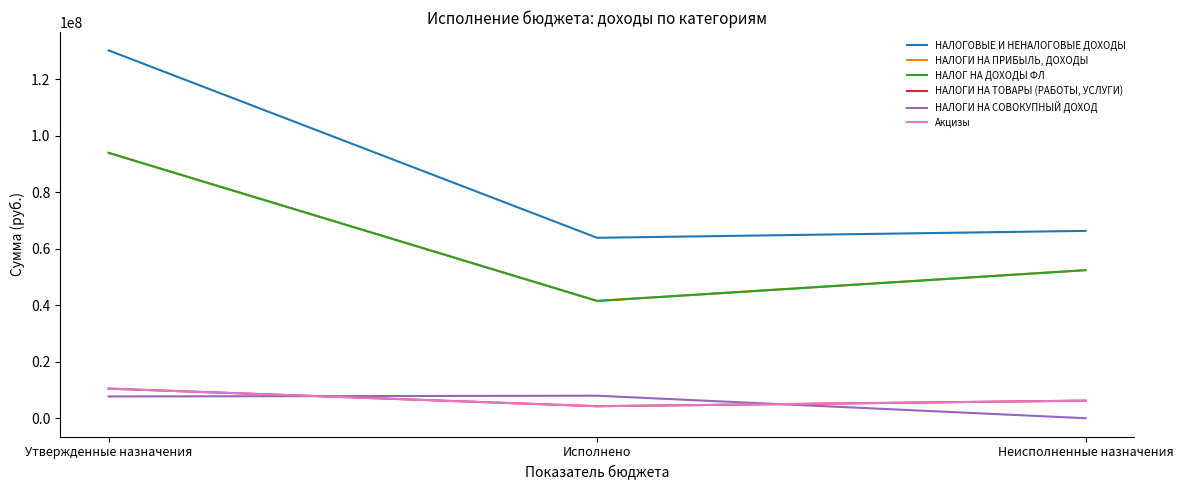

At which label is НАЛОГИ НА СОВОКУПНЫЙ ДОХОД closest to 3984744?

Утвержденные назначения